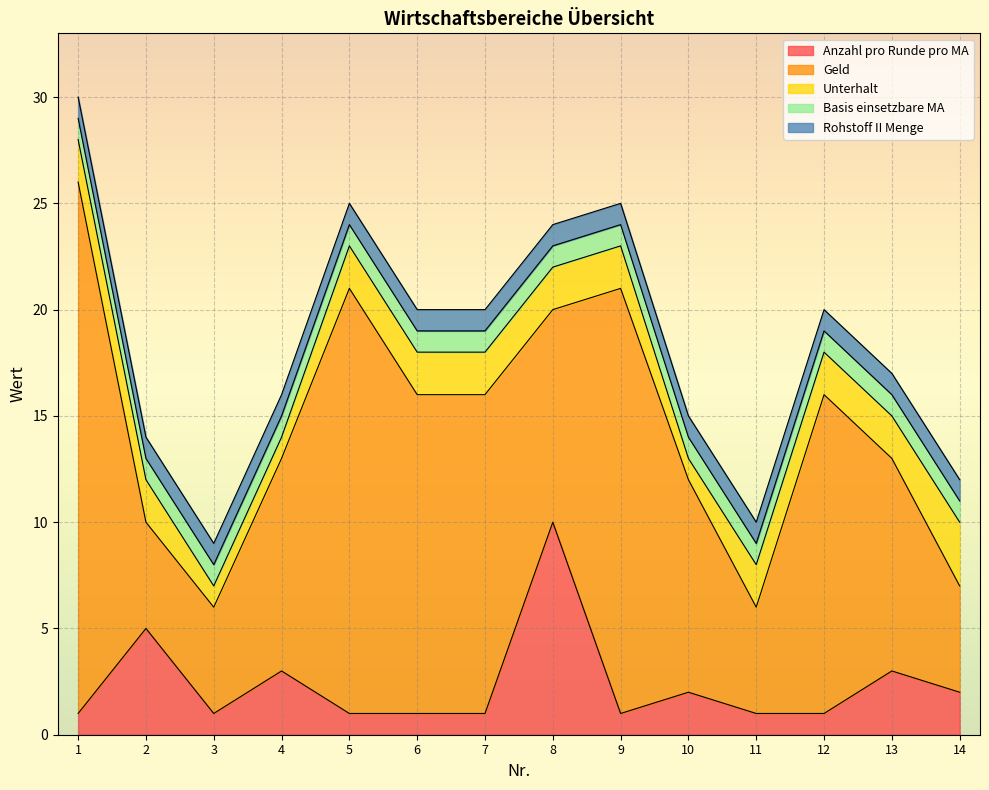

What is the total value across all series at 2?

14